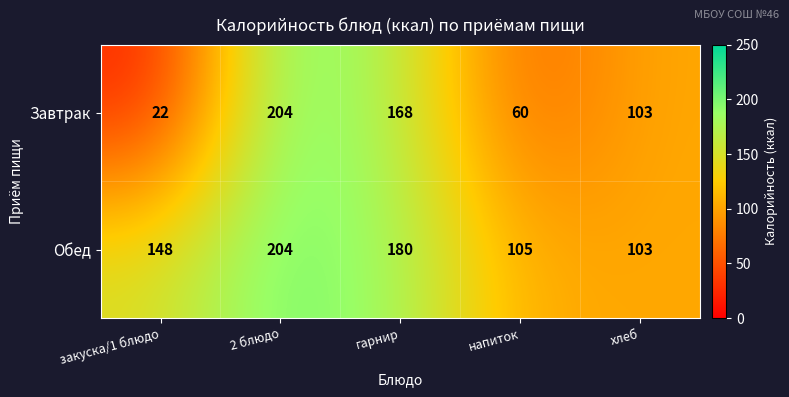

True or false: Завтрак has a value of 8 at закуска/1 блюдо.

False